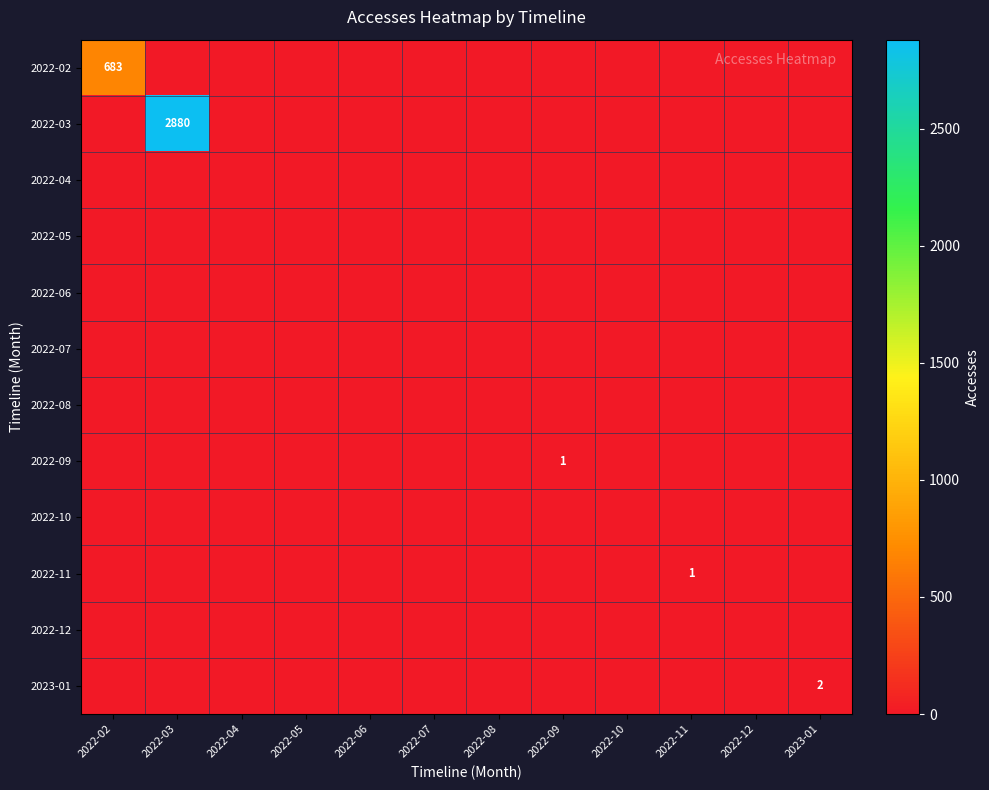

Which category has the lowest value in the 2022-11 series?

2022-02